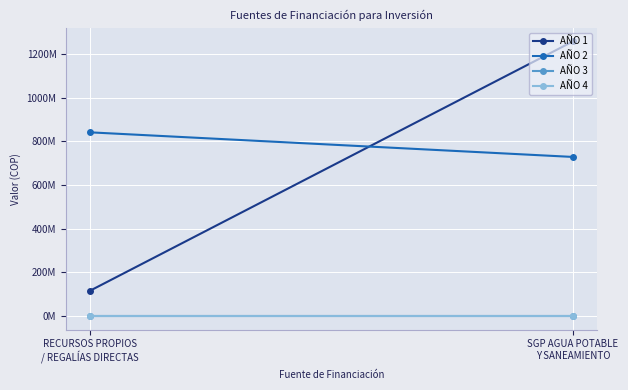

What is the spread (max minus min) of values at SGP AGUA POTABLE
Y SANEAMIENTO?

1258143061